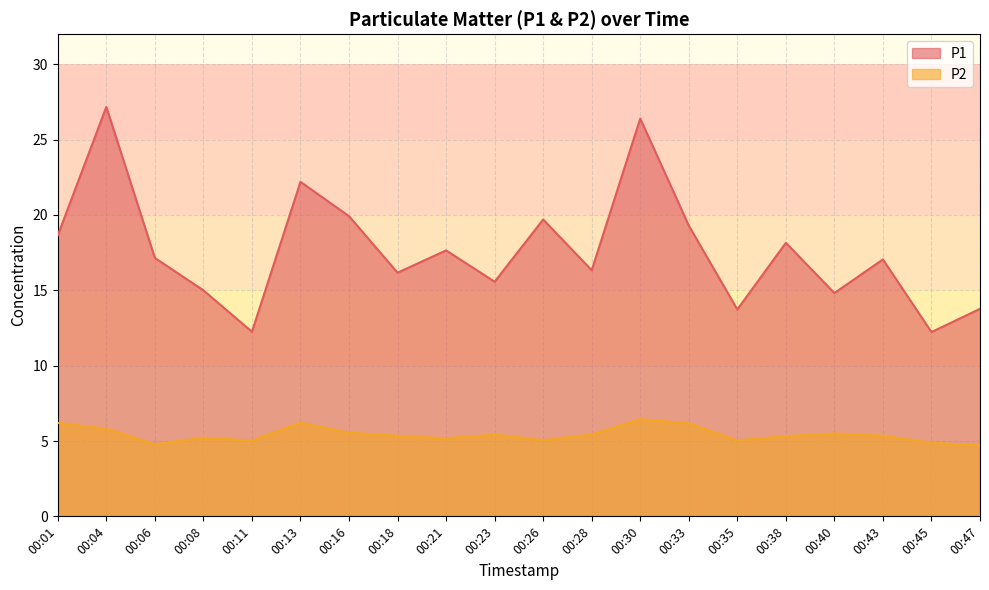

At which label does P1 reach its peak?

00:04